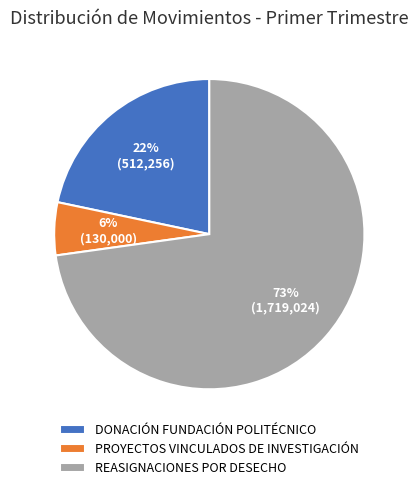

Combined, do PROYECTOS VINCULADOS DE INVESTIGACIÓN and REASIGNACIONES POR DESECHO account for over 50%?

Yes